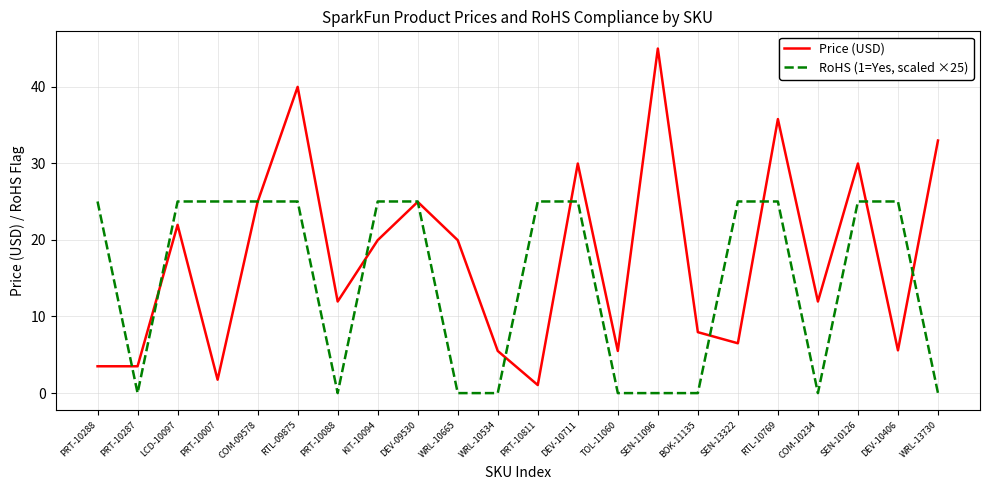

Which category has the highest value across all series?

SEN-11096